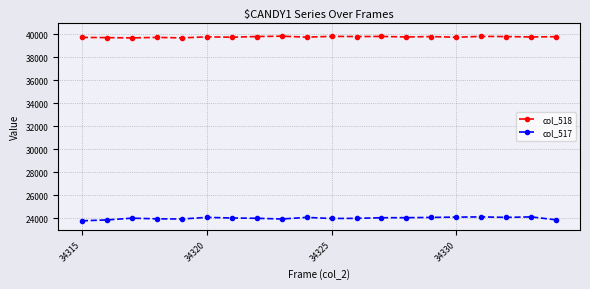

What is the value of the col_518 point at the 20th from the left?

39773